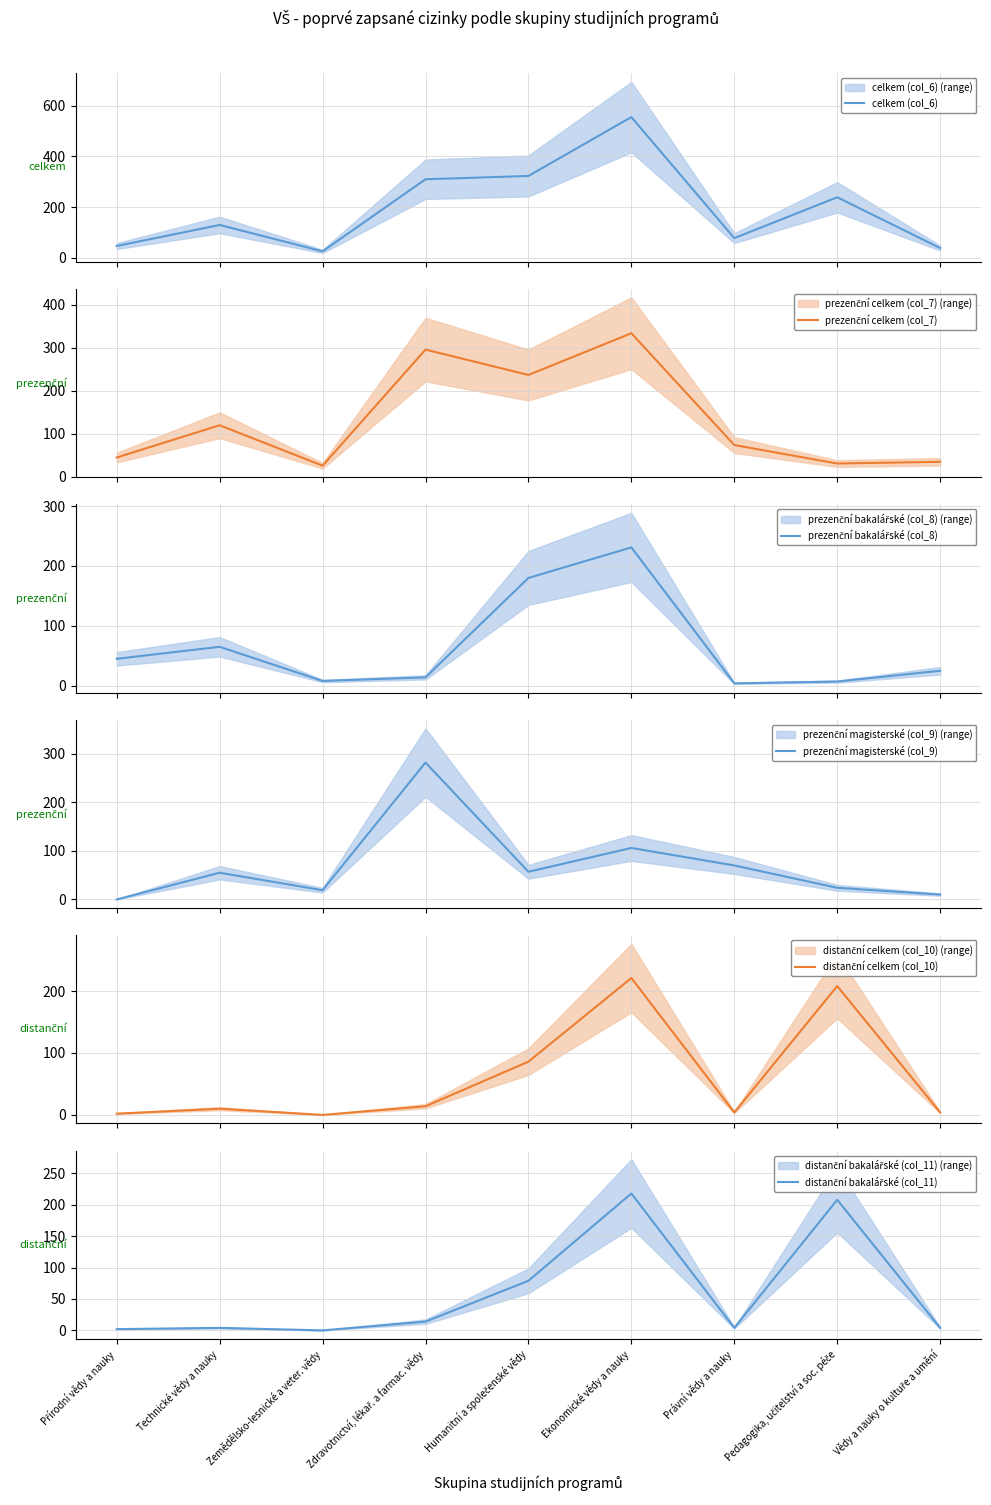

True or false: prezenční celkem (col_7) and celkem (col_6) intersect in this chart.

False